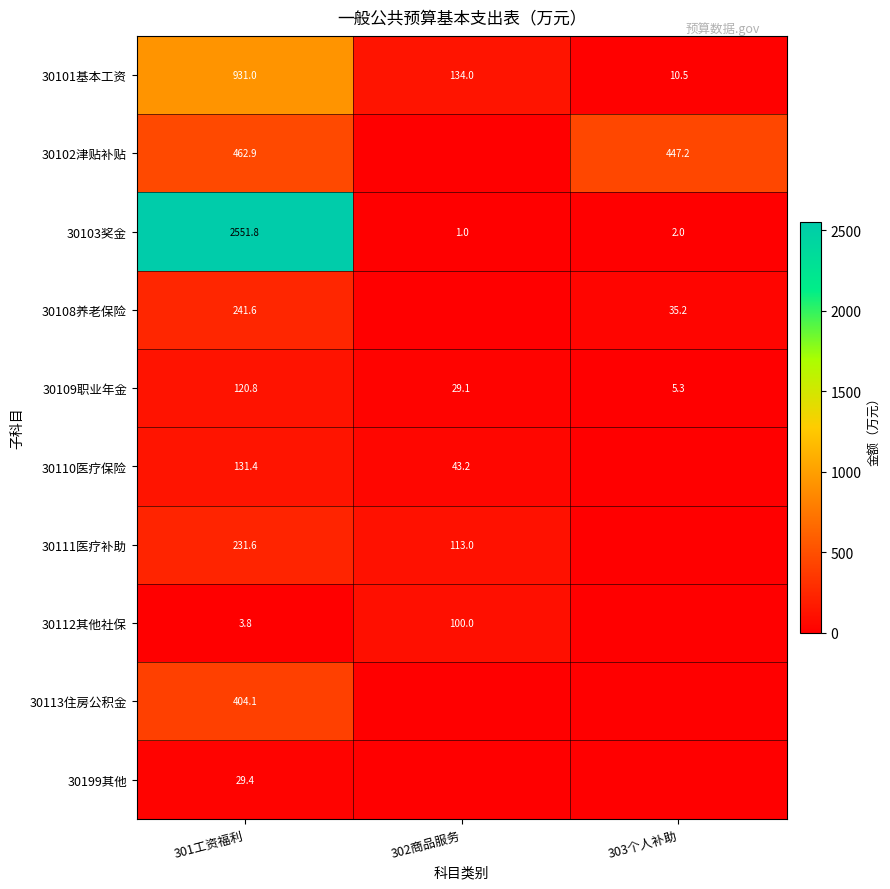

What is the difference between the highest and lowest values at 301工资福利?

2548.0